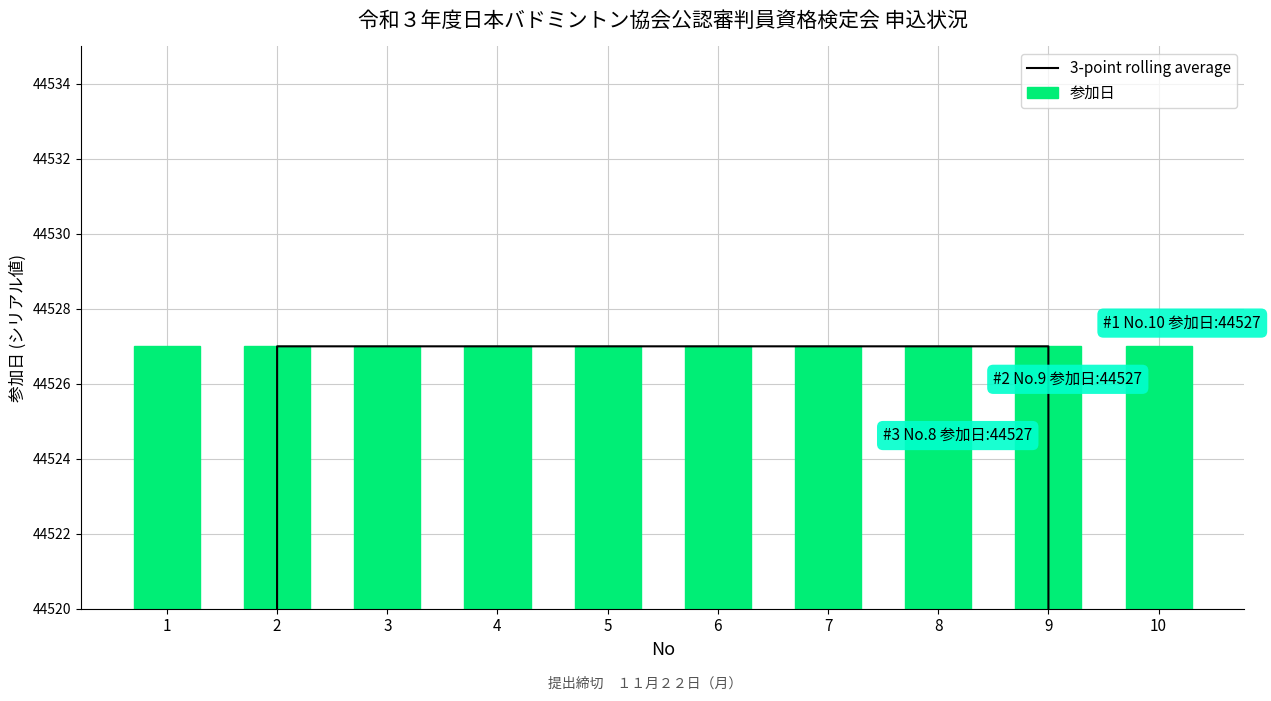

List the series in order of their overall mean, highest first.

参加日, 3-point rolling average